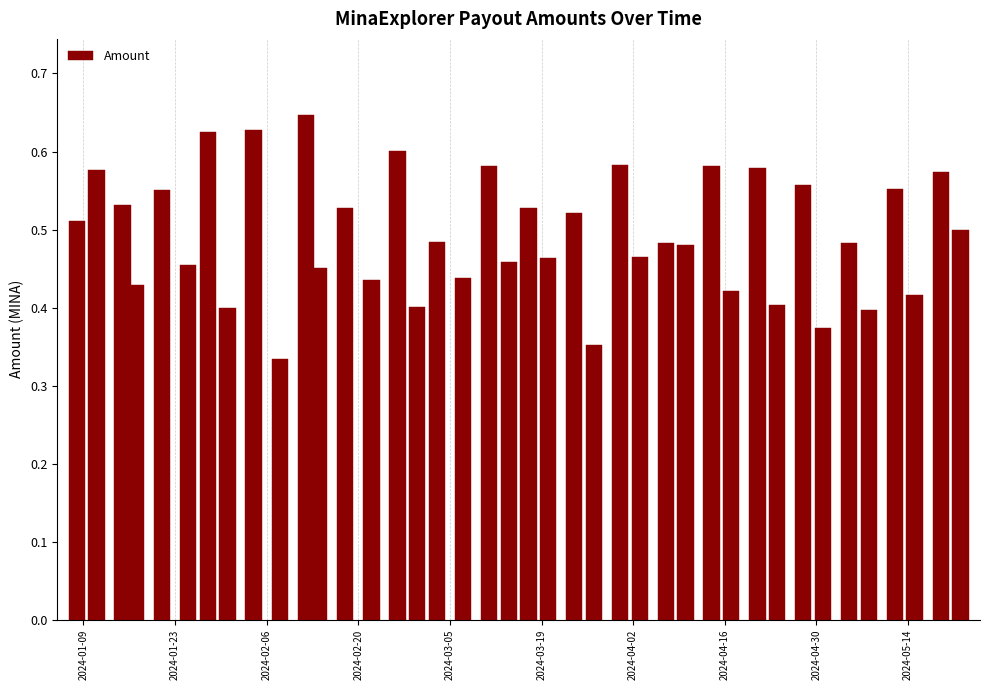

What is the sum of all values?

19.8